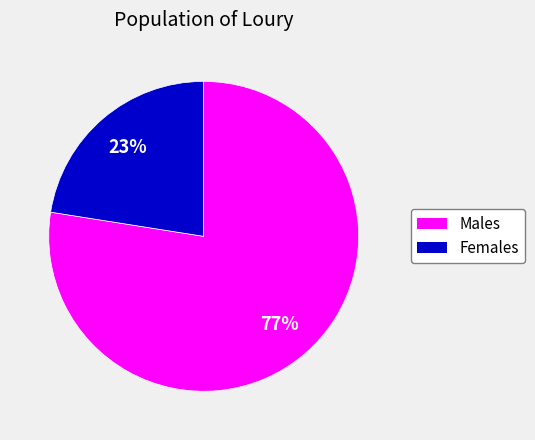

Is there any slice that represents more than half of the pie?

Yes